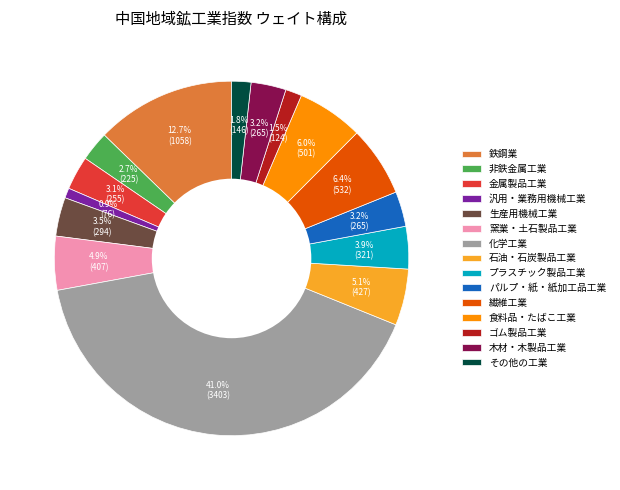

Which has a higher value, 化学工業 or その他の工業?

化学工業